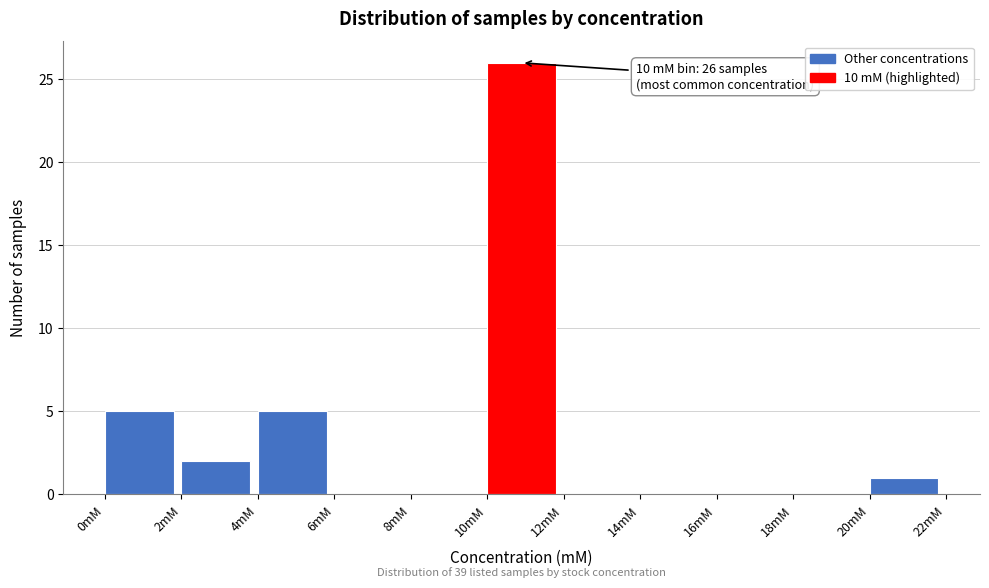

Which range on the x-axis has the tallest bar?

10 to 12